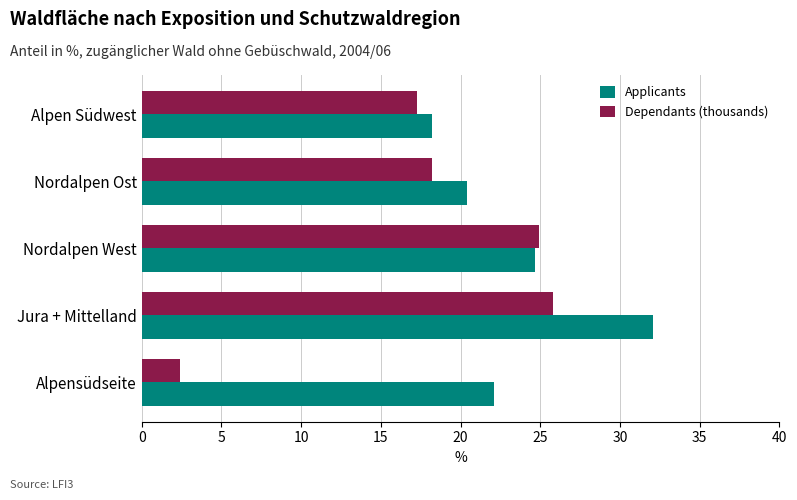

What is the spread (max minus min) of values at Jura + Mittelland?

6.3